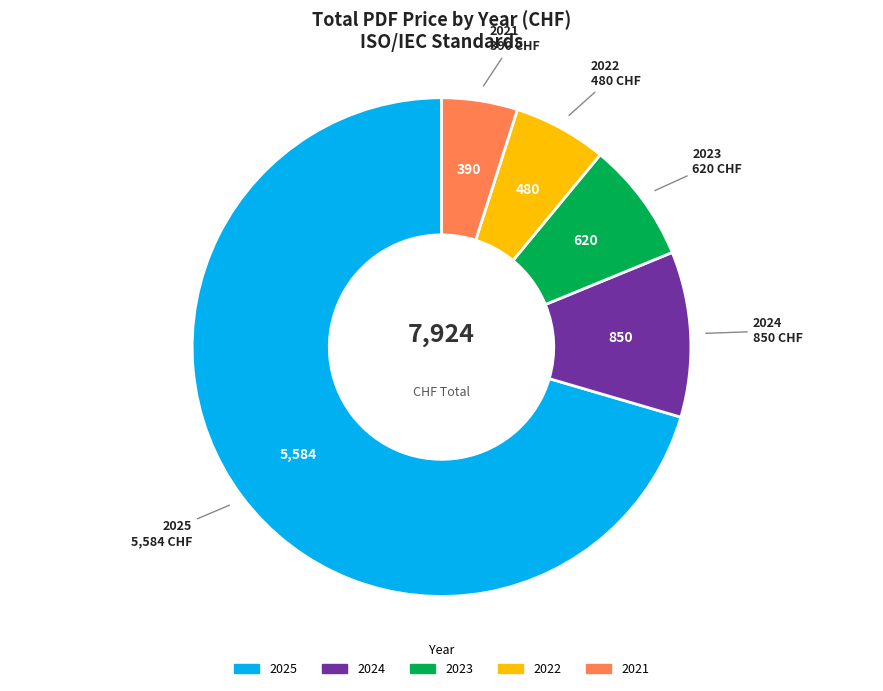

Is 2024 the majority of the pie?

No